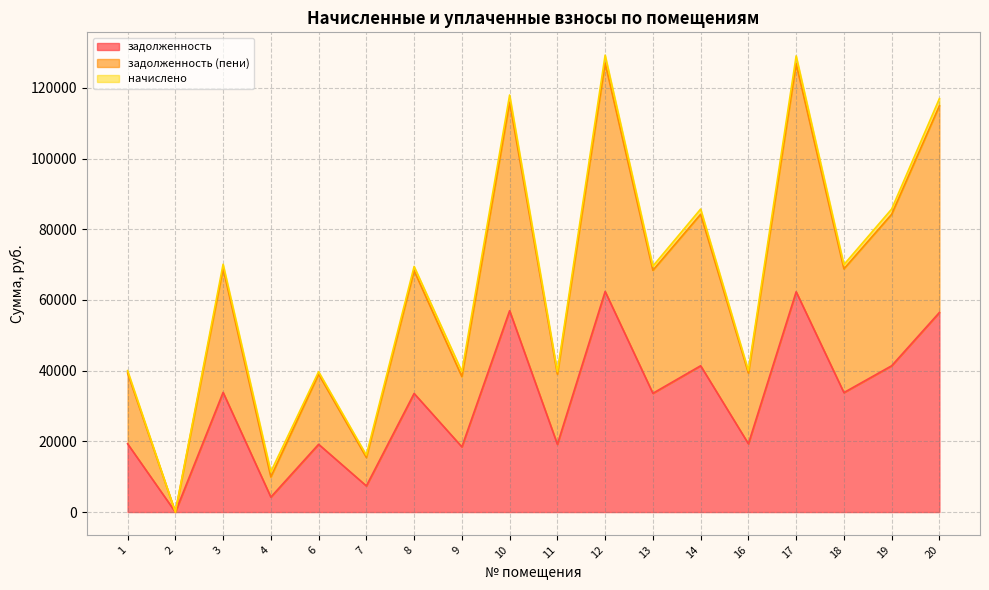

The value of задолженность at 6 is 19174.0. True or false?

True